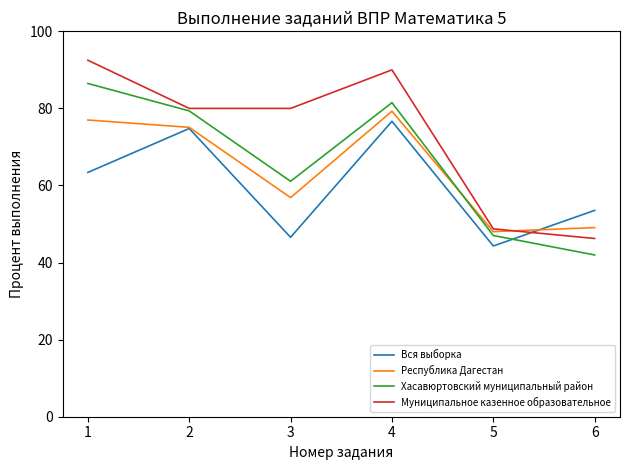

Is the value of Хасавюртовский муниципальный район at 6 greater than the value of Муниципальное казенное образовательное at 5?

No